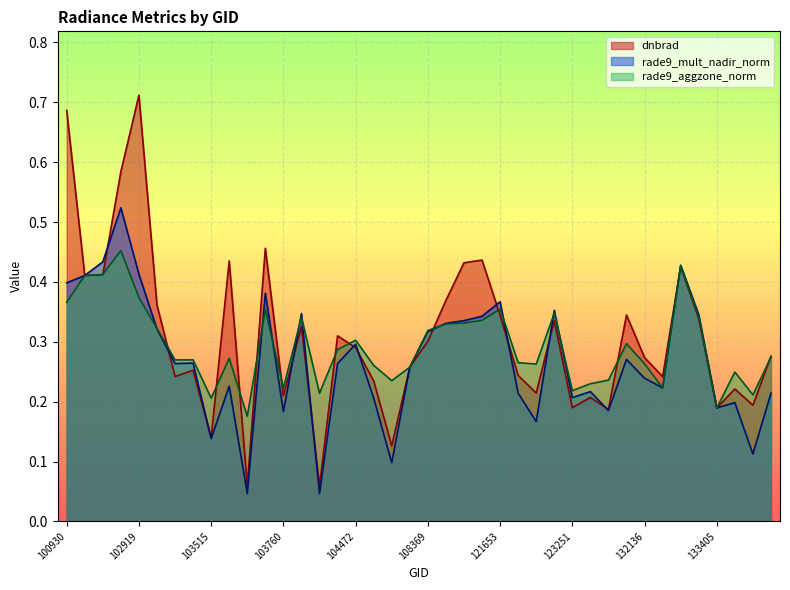

Which series ends up on top after the final intersection of dnbrad and rade9_aggzone_norm?

dnbrad